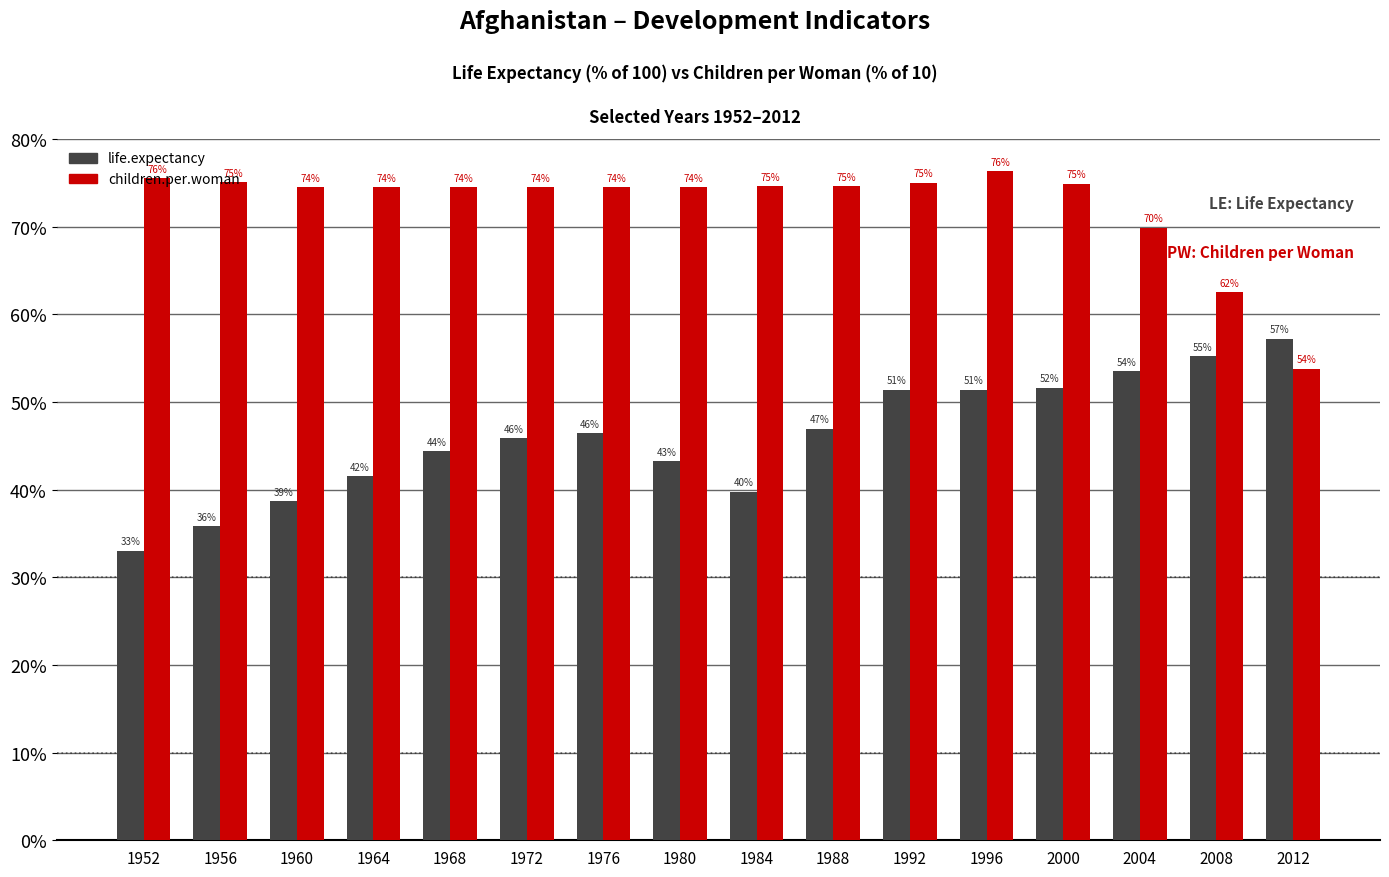

What is the value of the life.expectancy bar at the 4th from the left?

41.5